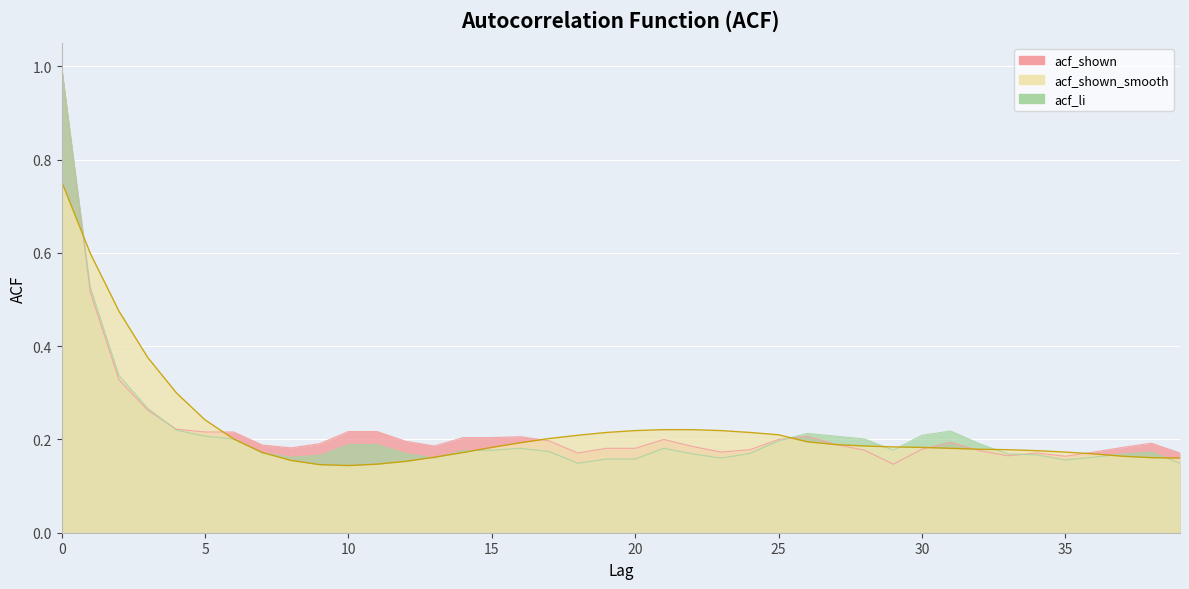

Is it true that acf_shown equals 0.2 at 13?

True